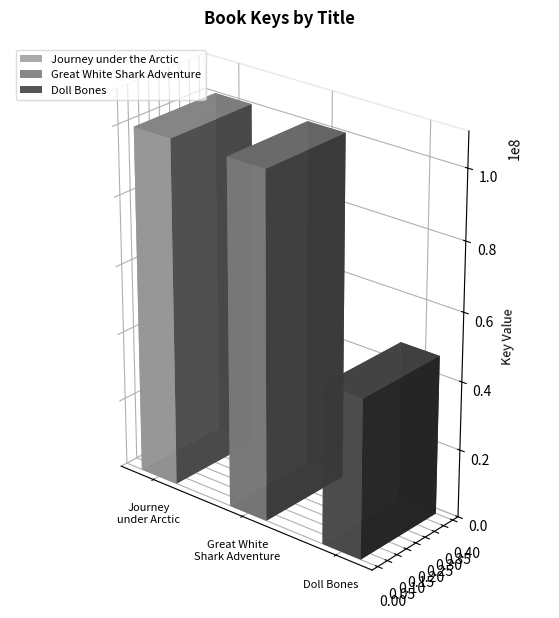

Count the number of values greater than 100667835.

1